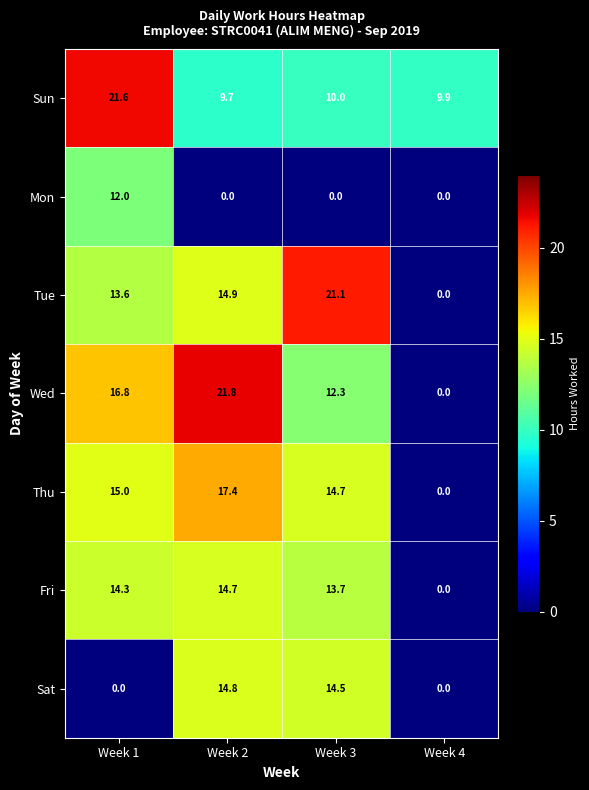

What is the highest value of the Tue series?

21.1